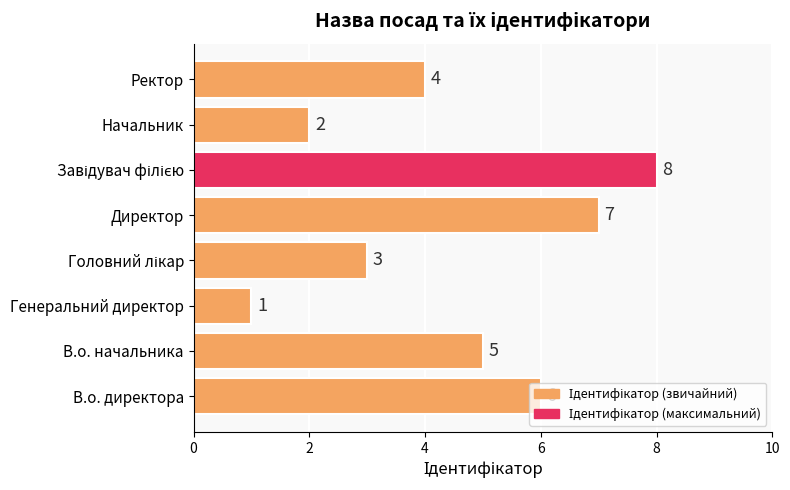

The value at Начальник is 3. True or false?

False